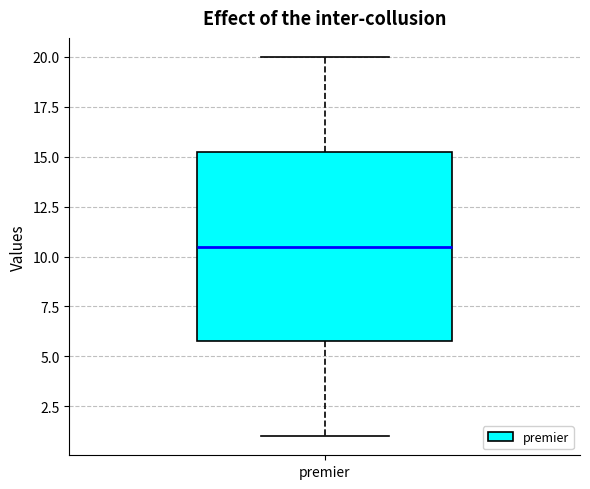

Where does the lower whisker of the box for premier end on the y-axis? The values are not printed on the chart, so give them approximately, as read against the axis.

1.0